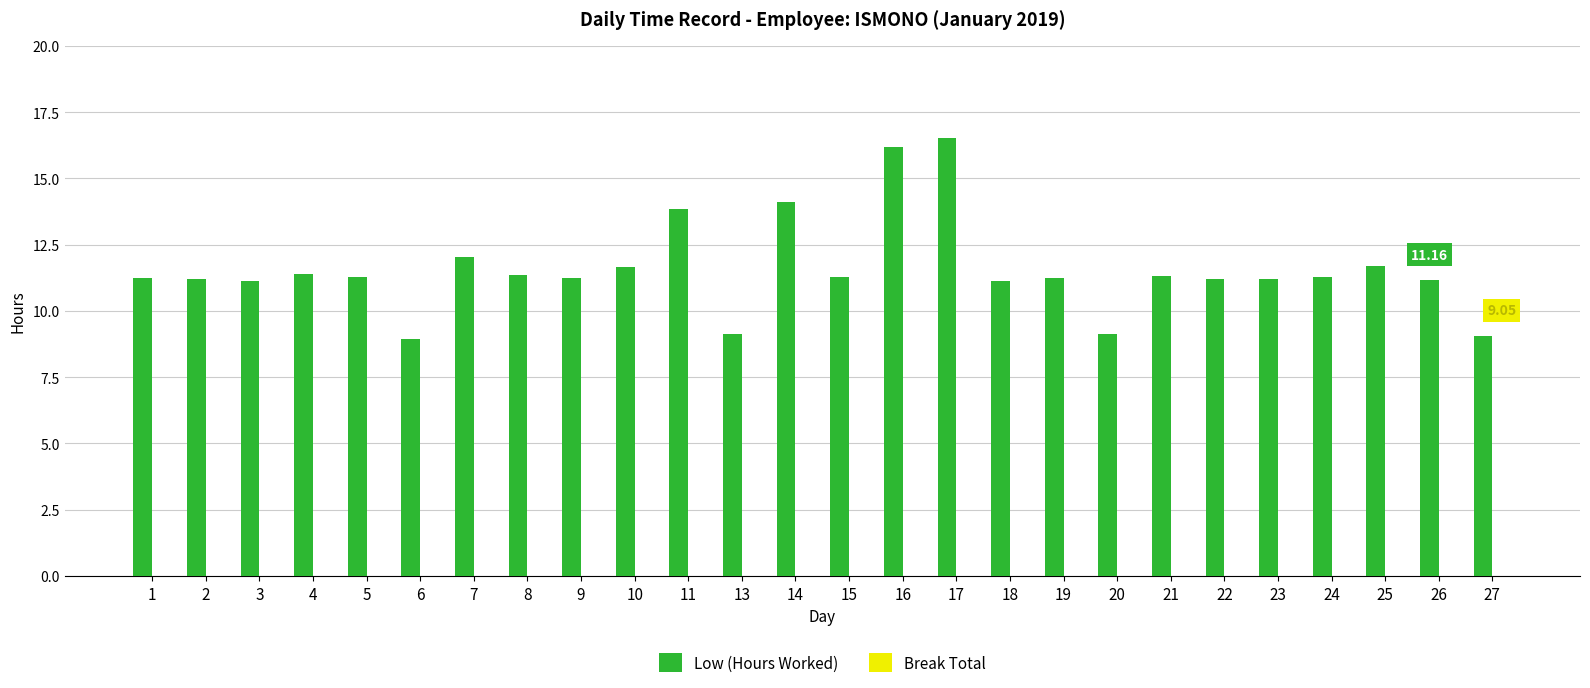

What is the difference between the maximum and minimum values?

7.6